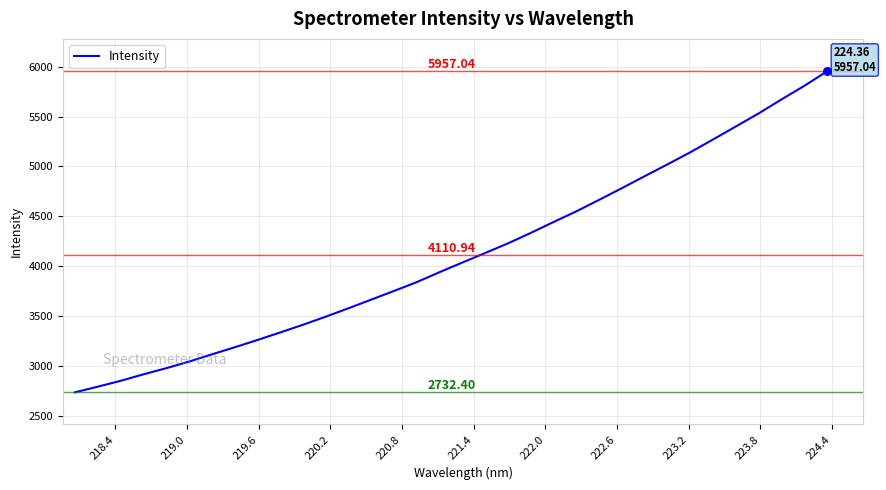

What is the difference between the maximum and minimum values?

3224.6